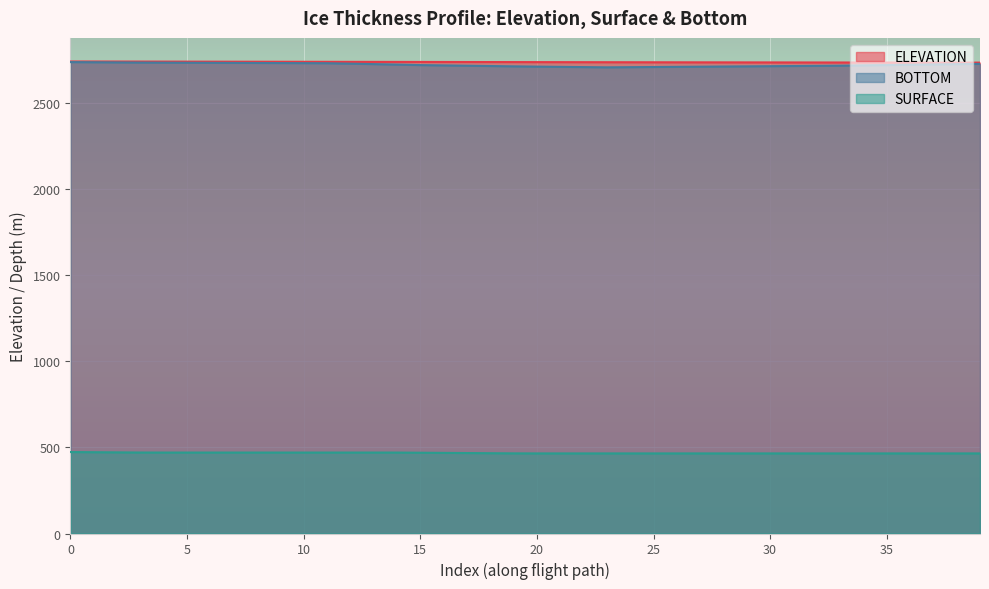

What is the total value across all series at 29?

5910.4